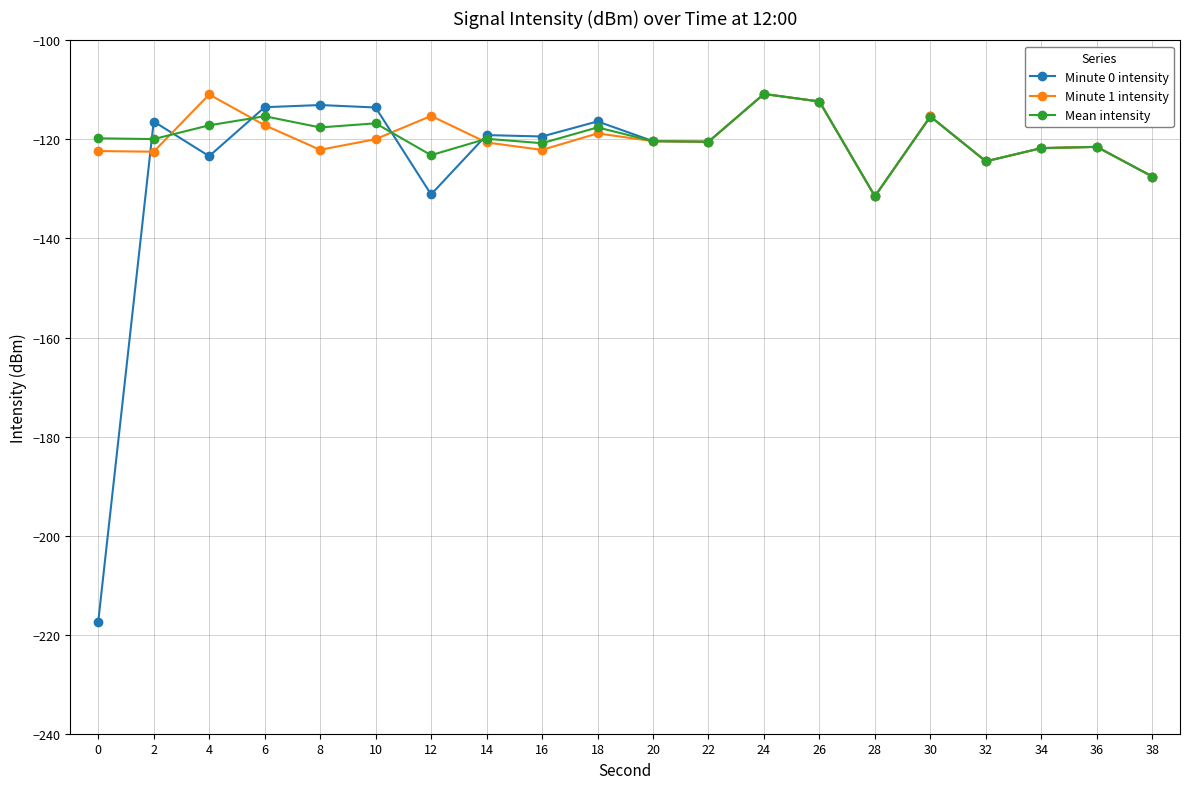

What is the maximum value shown in the chart?

-110.8